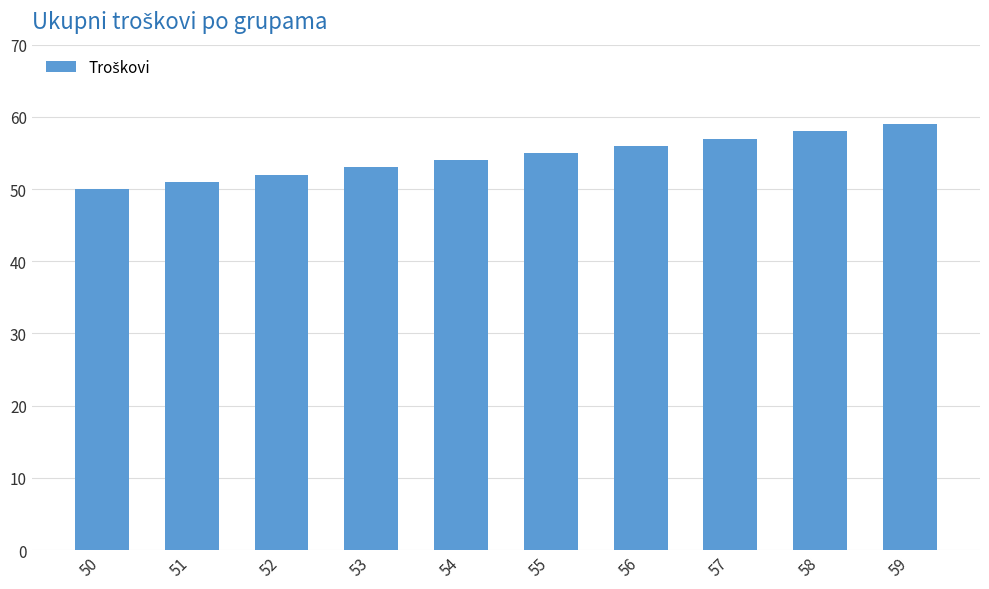

Which category has the highest value across all series?

59